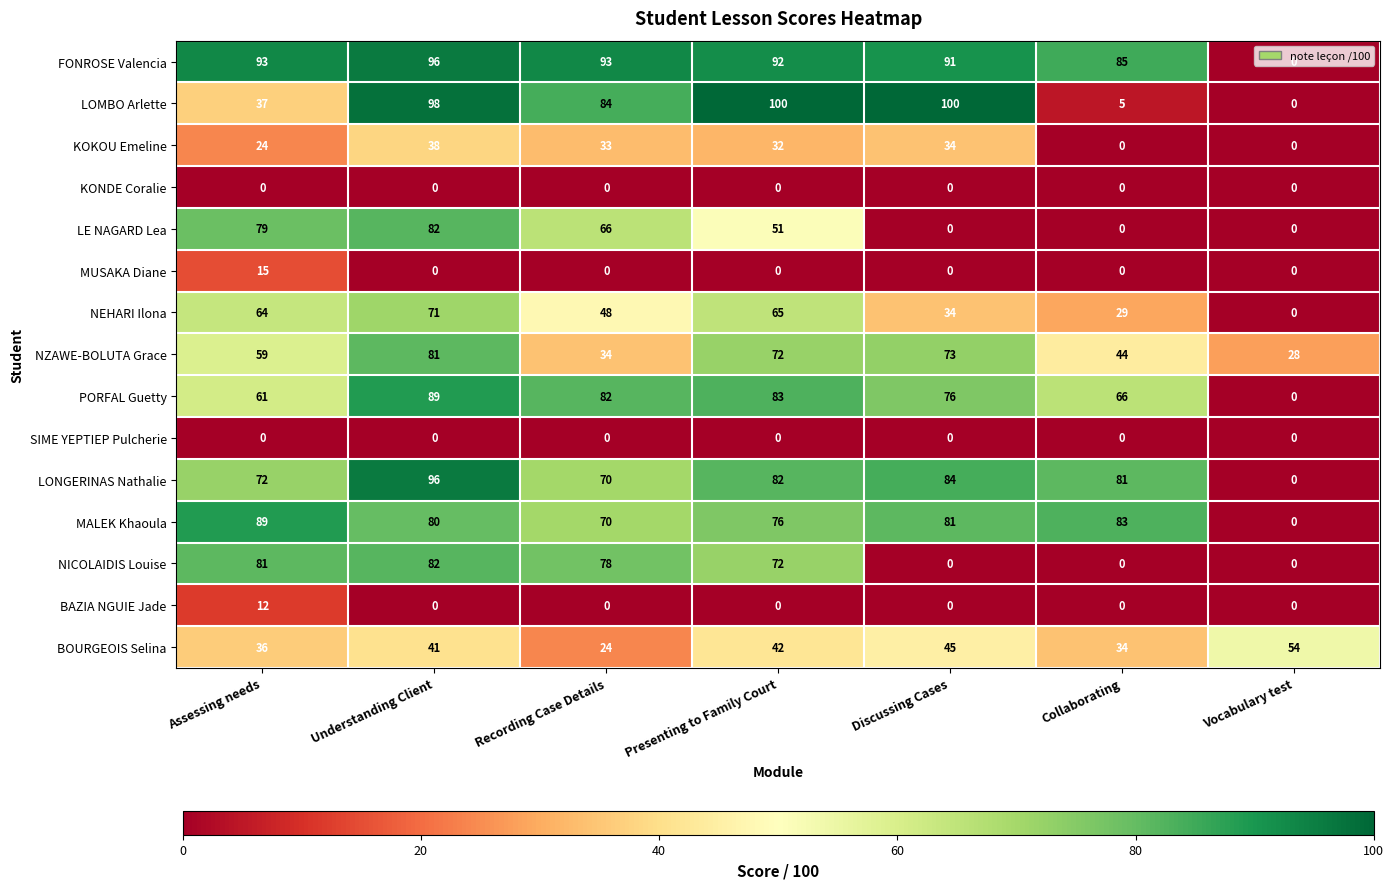

Count the number of data series in this chart.

15